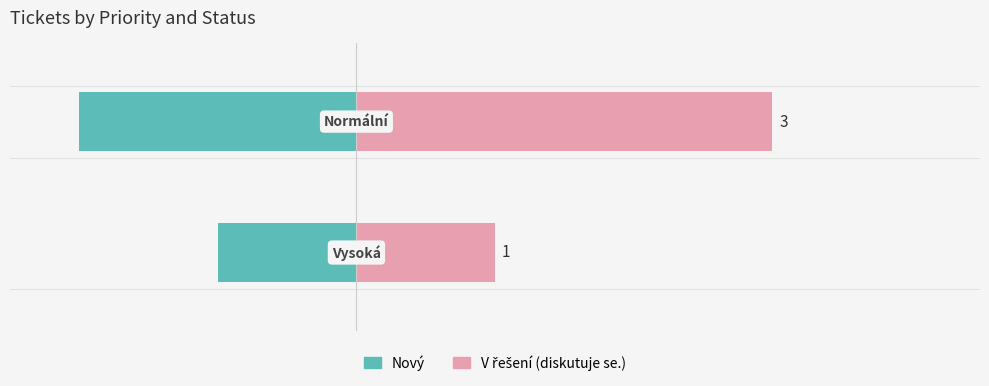

Which series changed the most between 0 and 1?

V řešení (diskutuje se.)